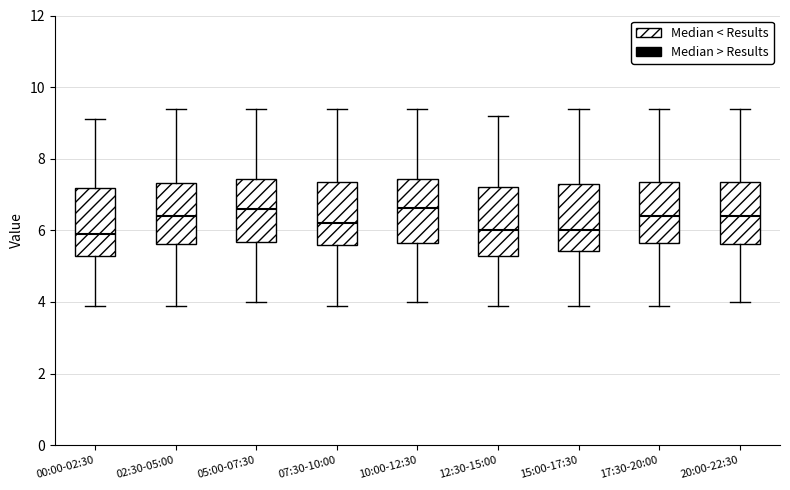

Reading left to right, read every box against the y-axis: the position of its median line, the range the box covers, and the ends of its whiskers. The values are not printed on the chart, so give them approximately, as read against the axis.

00:00-02:30: median 5.8, box 5.2 to 7.2, whiskers 4.0 to 9.2
02:30-05:00: median 6.4, box 5.6 to 7.4, whiskers 4.0 to 9.4
05:00-07:30: median 6.6, box 5.6 to 7.4, whiskers 4.0 to 9.4
07:30-10:00: median 6.2, box 5.6 to 7.4, whiskers 4.0 to 9.4
10:00-12:30: median 6.6, box 5.6 to 7.4, whiskers 4.0 to 9.4
12:30-15:00: median 6.0, box 5.2 to 7.2, whiskers 4.0 to 9.2
15:00-17:30: median 6.0, box 5.4 to 7.4, whiskers 4.0 to 9.4
17:30-20:00: median 6.4, box 5.6 to 7.4, whiskers 4.0 to 9.4
20:00-22:30: median 6.4, box 5.6 to 7.4, whiskers 4.0 to 9.4